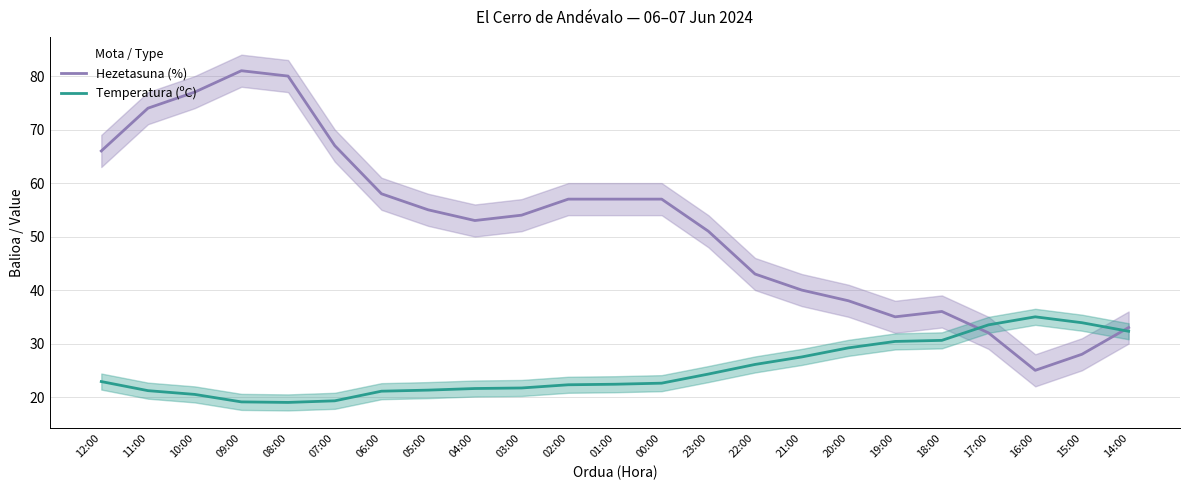

At 11:00, list the series in order from largest to smallest.

Hezetasuna (%), Temperatura (ºC)